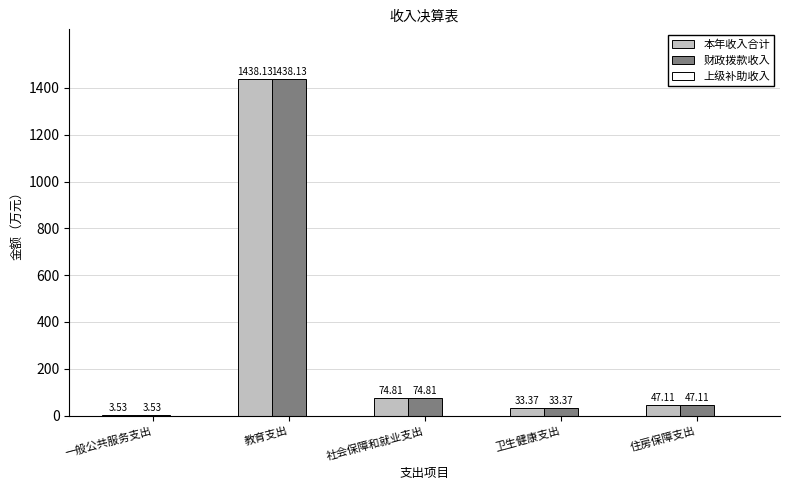

The 本年收入合计 series shows 1884.6 at 教育支出. True or false?

False